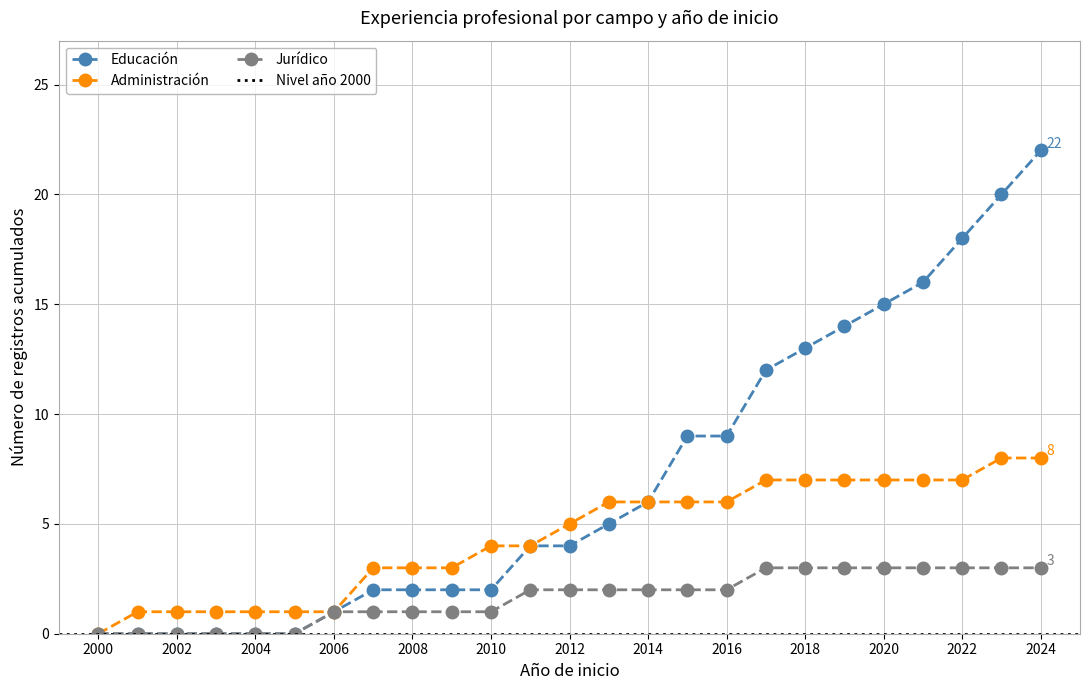

The value of Jurídico at 2008 is 2. True or false?

False